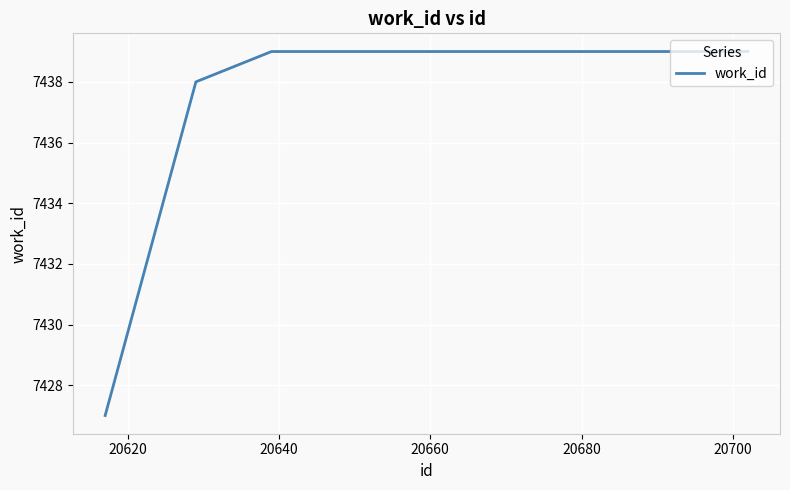

What is the difference between the second highest and second lowest values?

1